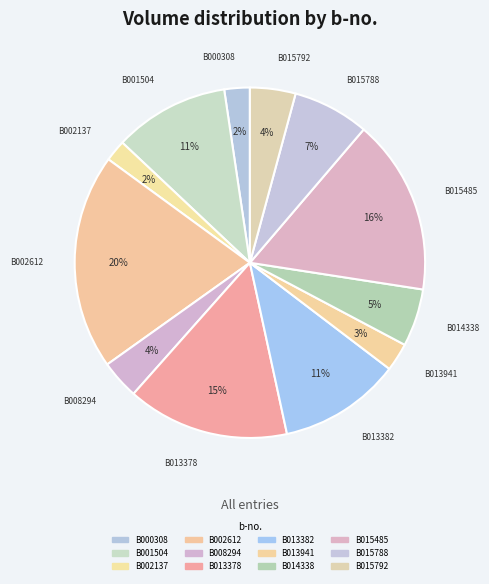

Does B015792 represent more than half of the total?

No